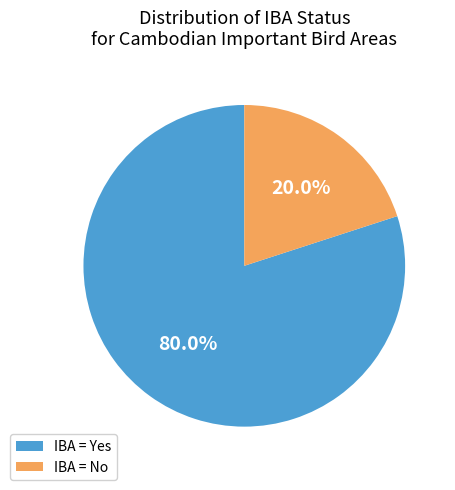

What is the majority slice?

IBA = Yes